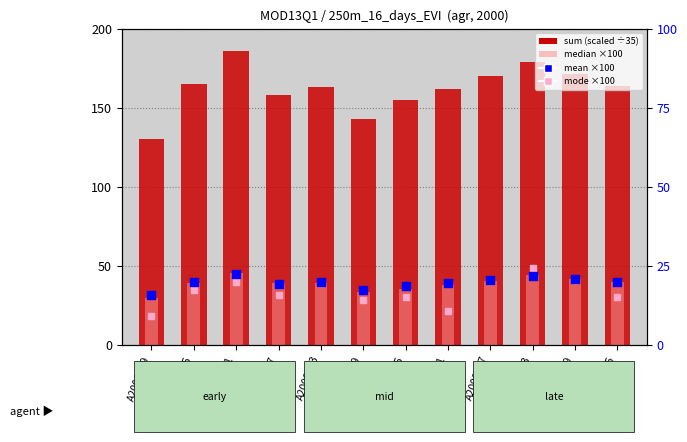

Is the value of mode ×100 at A2000177 greater than the value of mean ×100 at A2000177?

No